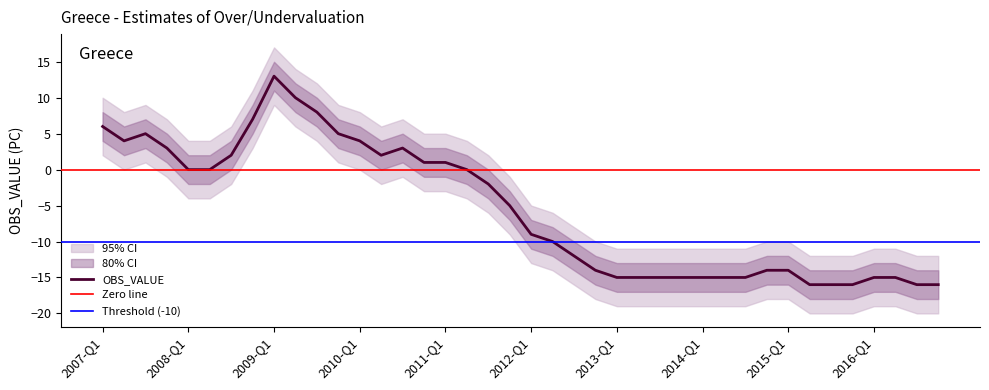

Rank the series at 2013-Q4 from lowest to highest value.

lower_95, lower_80, OBS_VALUE, upper_80, upper_95